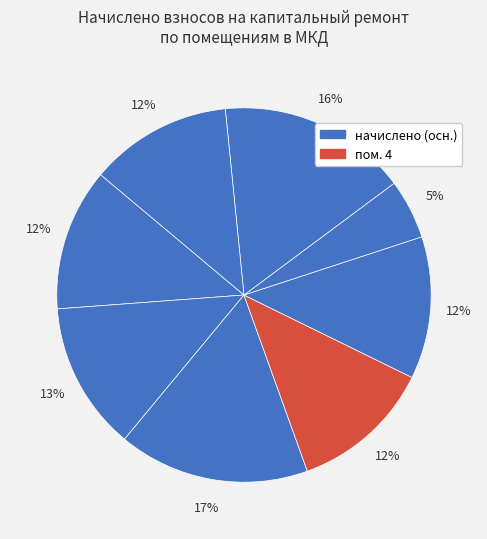

How many segments does this pie chart have?

8